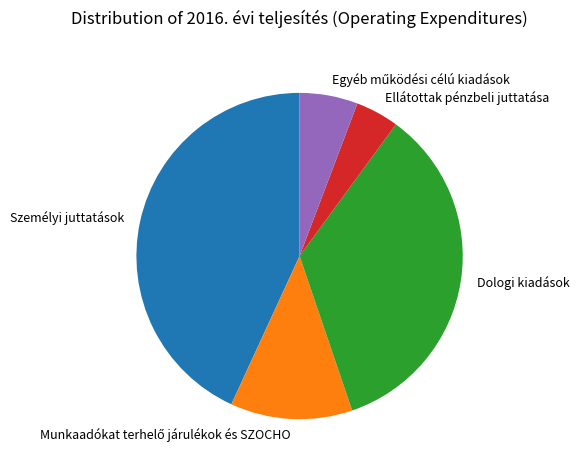

What is the largest slice in the pie chart?

Személyi juttatások